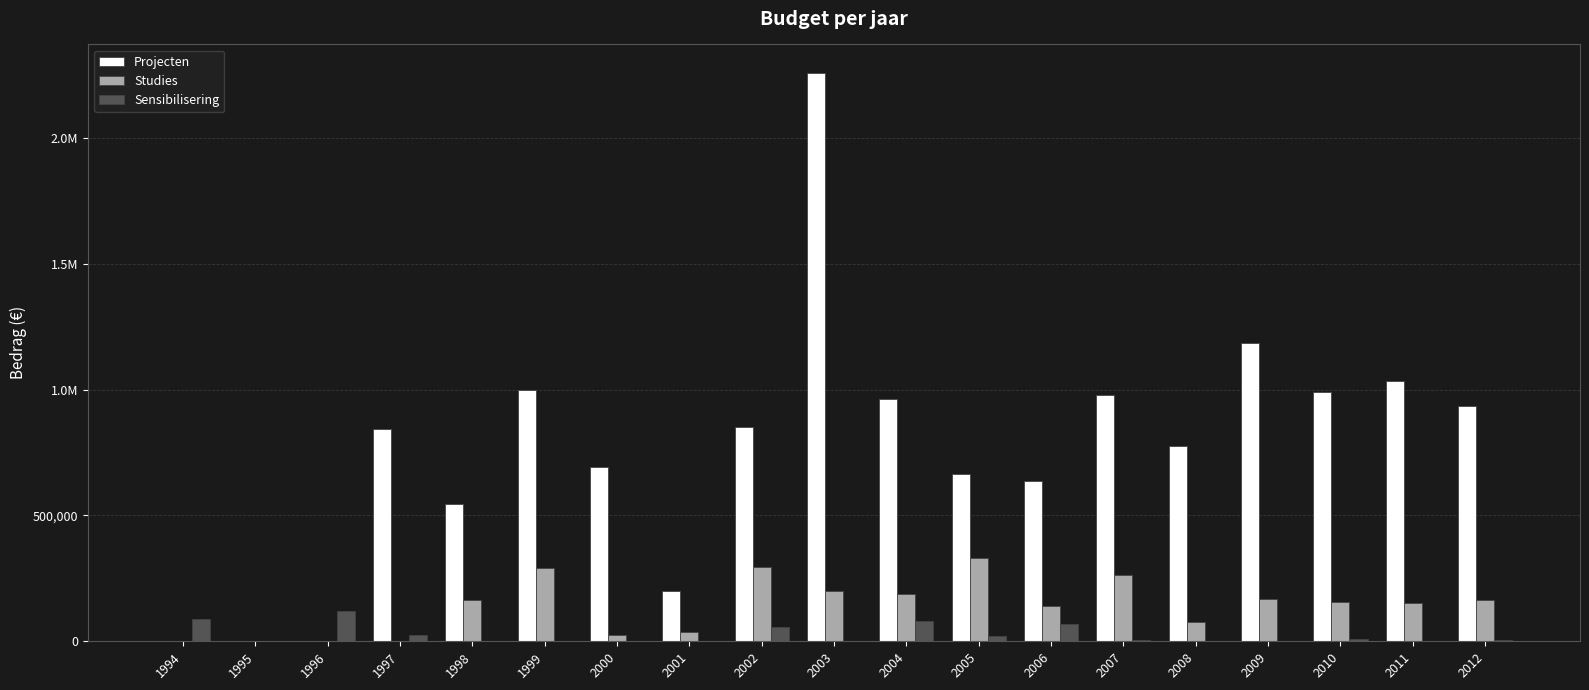

Which label corresponds to the smallest value in the chart?

1994